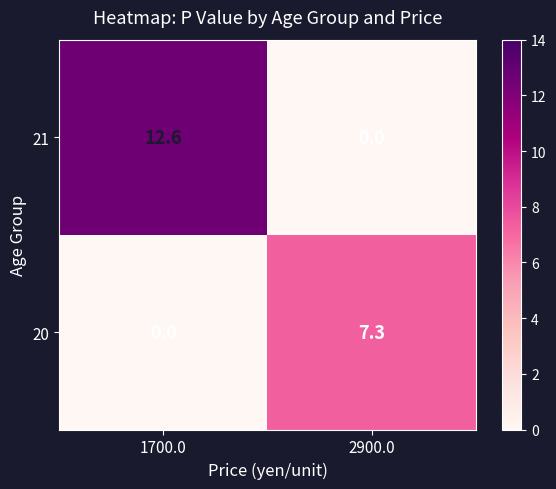

The 20 series shows 0.0 at 1700.0. True or false?

True